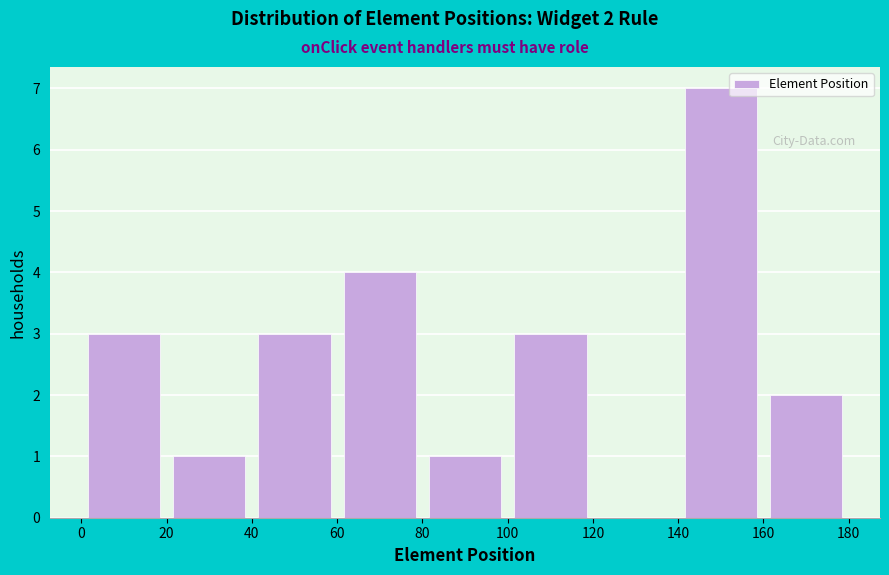

Which range on the x-axis has the tallest bar?

140 to 160